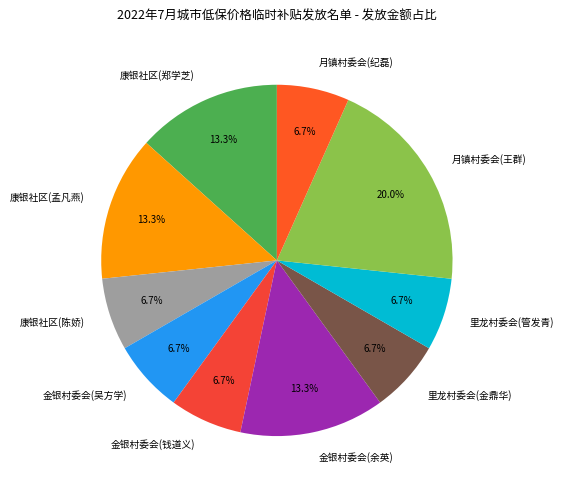

To the nearest percent, what portion does 里龙村委会(金鼎华) represent?

7%